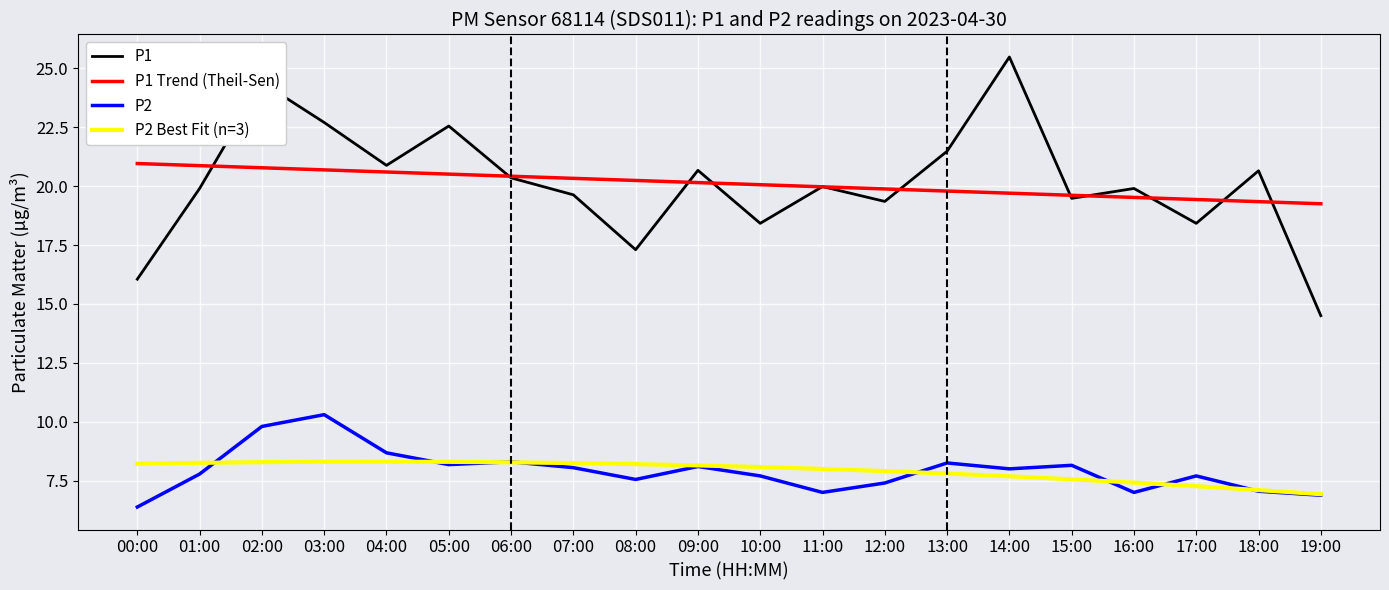

True or false: P1 Trend (Theil-Sen) and P2 Best Fit (n=3) cross at least once.

False